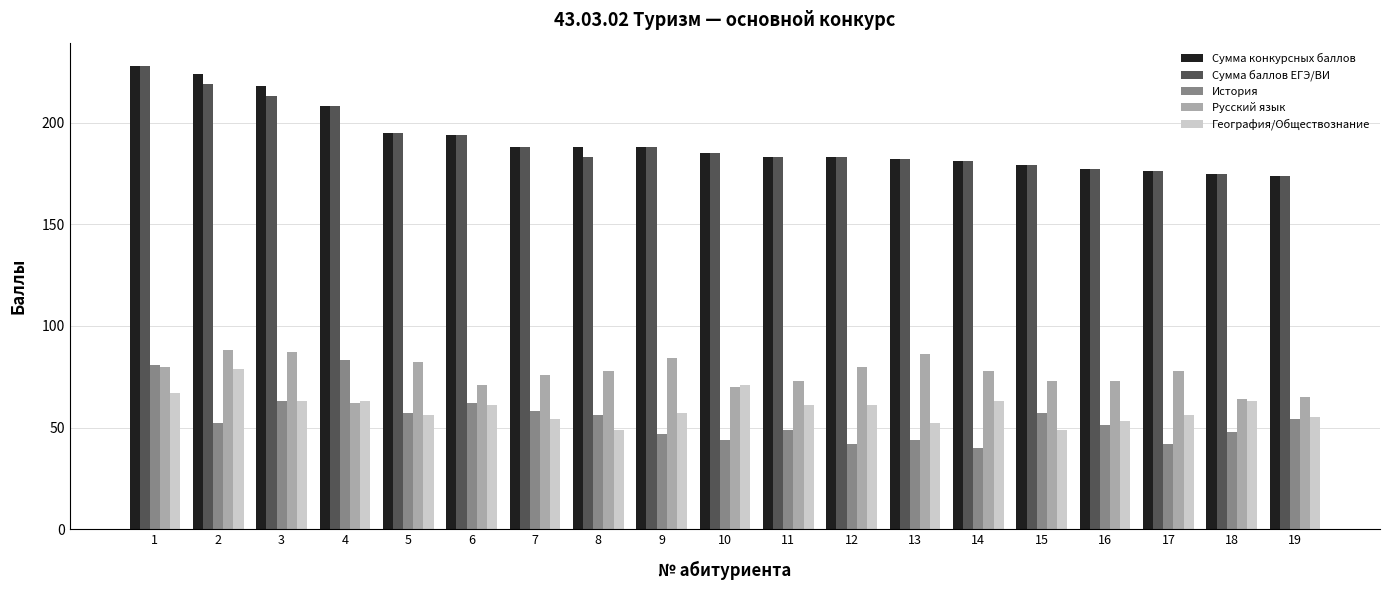

How many bars are there in total?

95